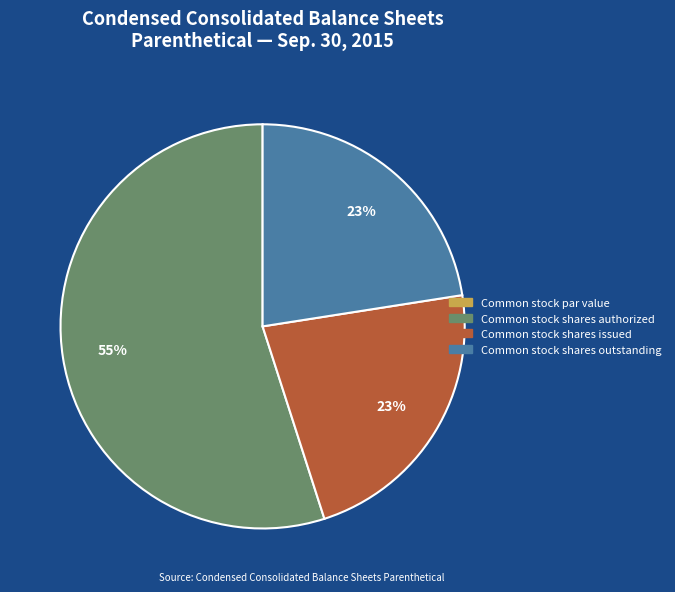

Combined, do Common stock shares outstanding and Common stock shares issued account for over 50%?

No